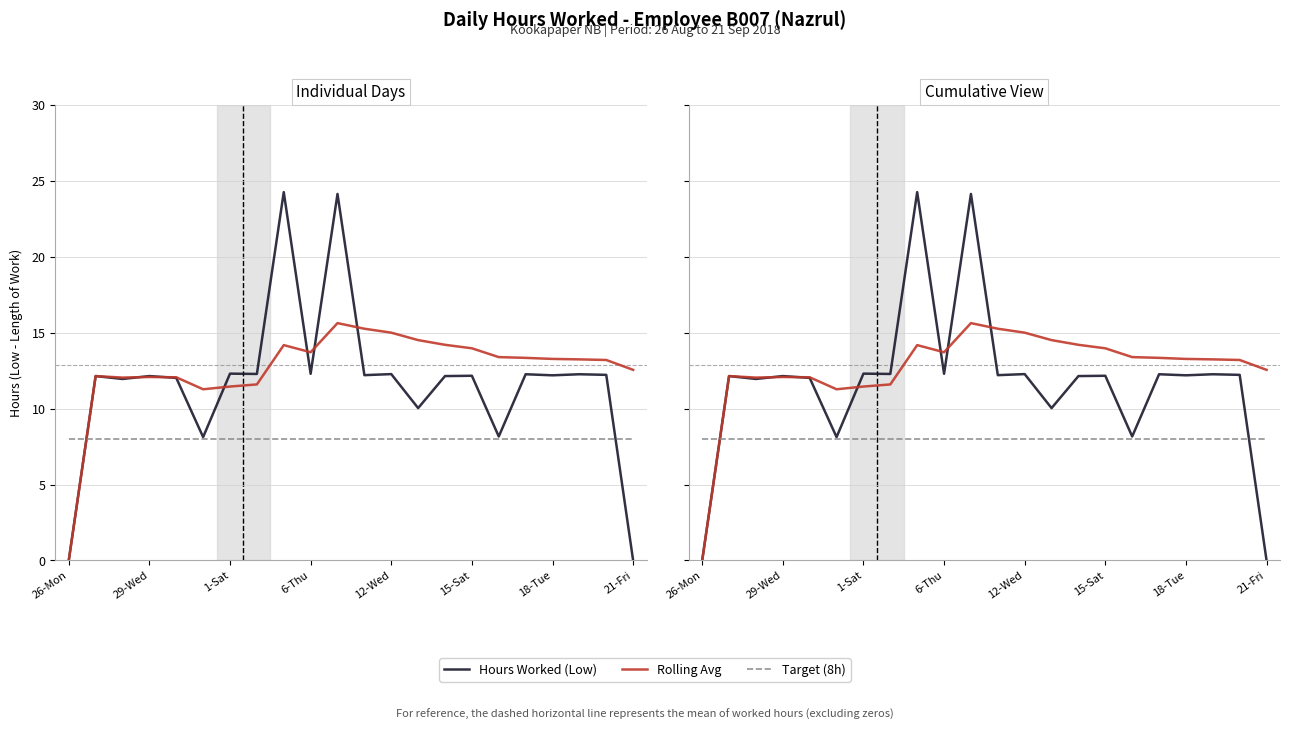

List the series in order of their peak value, lowest first.

Target (8h), Rolling Avg, Hours Worked (Low)